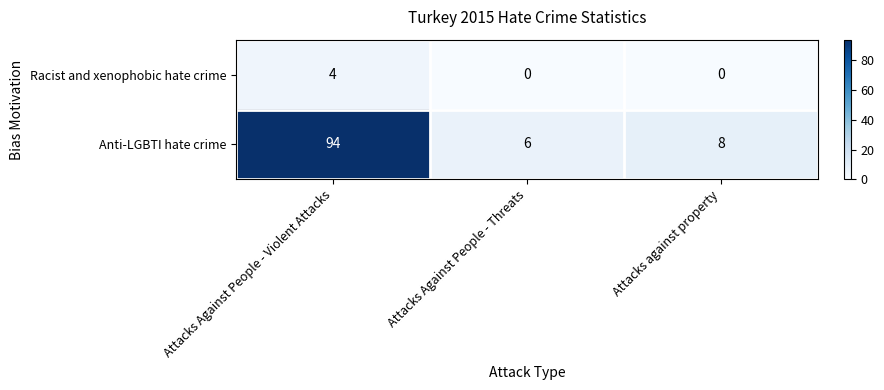

Reading left to right, extract all data points from this chart.

Racist and xenophobic hate crime: 4	0	0
Anti-LGBTI hate crime: 94	6	8